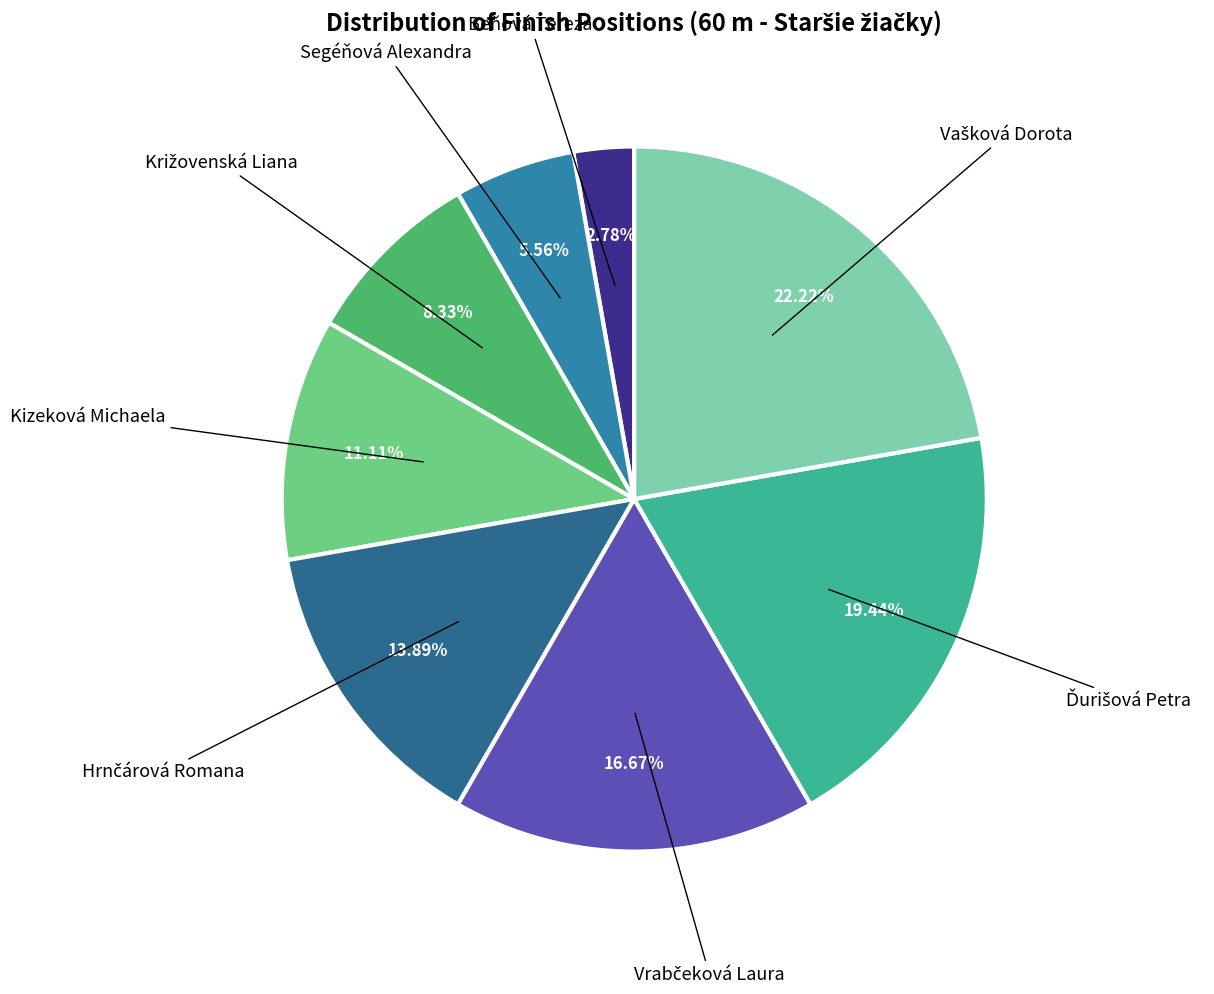

To the nearest percent, what is the difference between the largest and smallest slice percentages?

19%